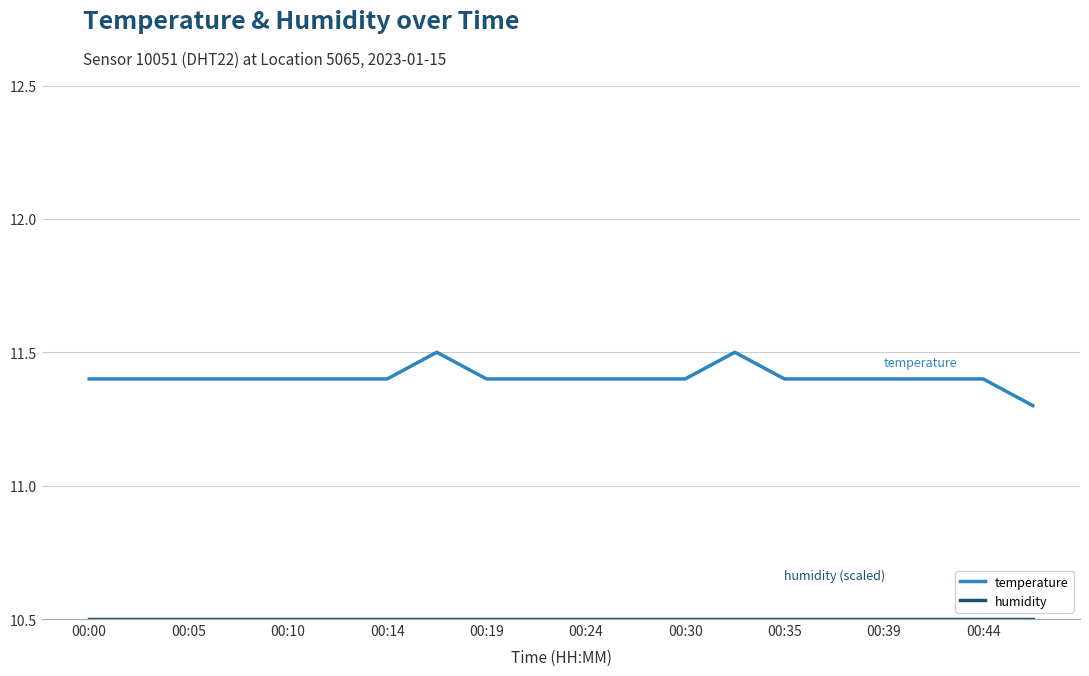

Which series has the largest range (max minus min)?

temperature